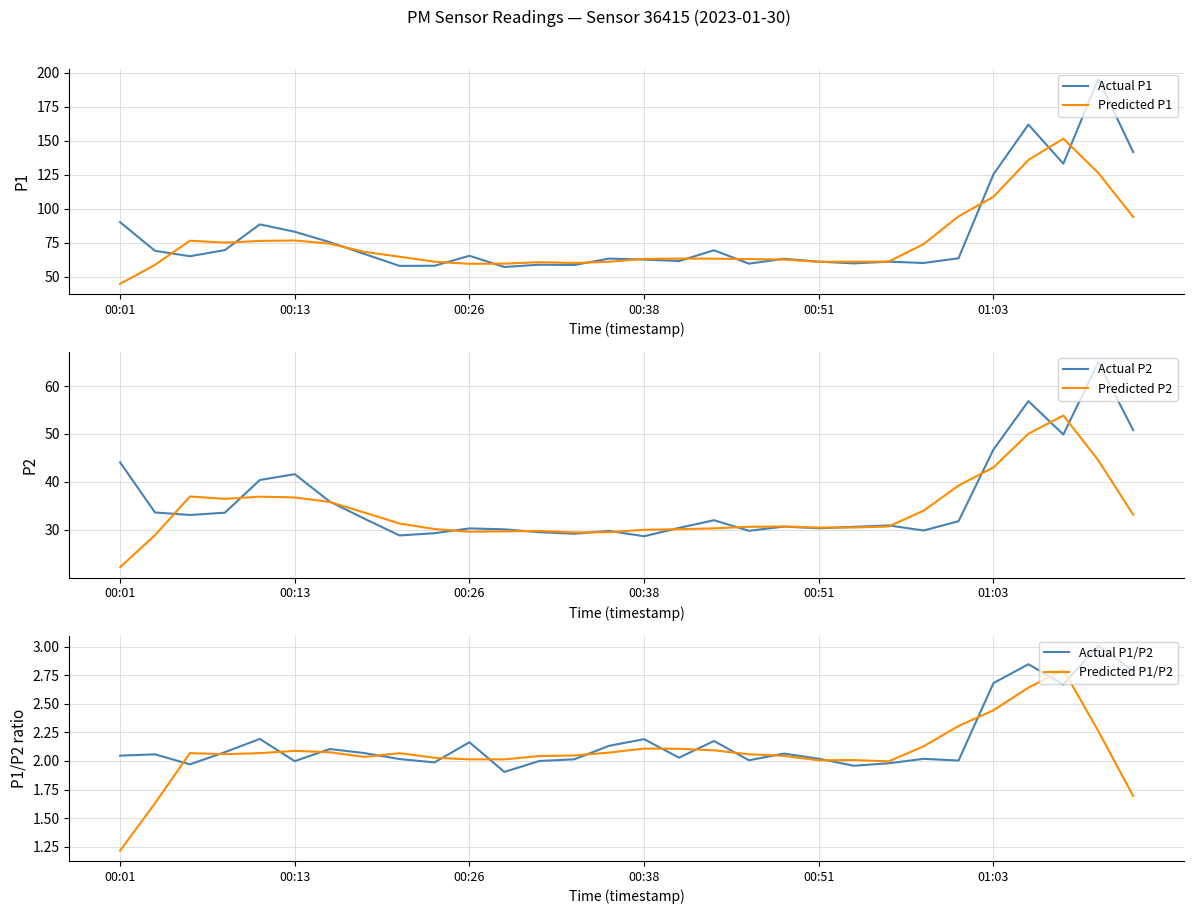

In Predicted P2, how many points are higher than both neighbors (excluding endpoints)?

5